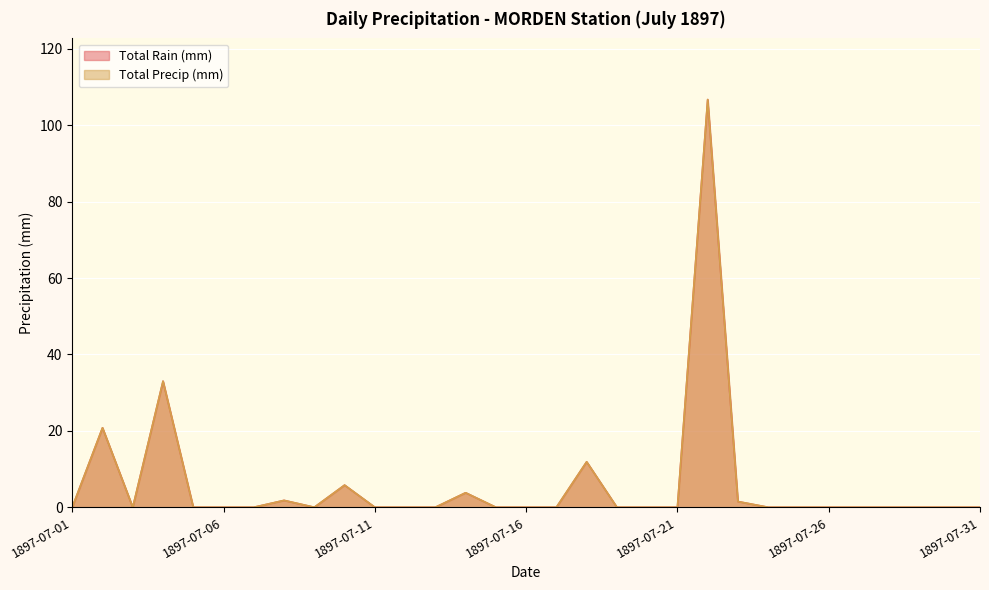

At which category does Total Precip (mm) reach its first local peak?

1897-07-02